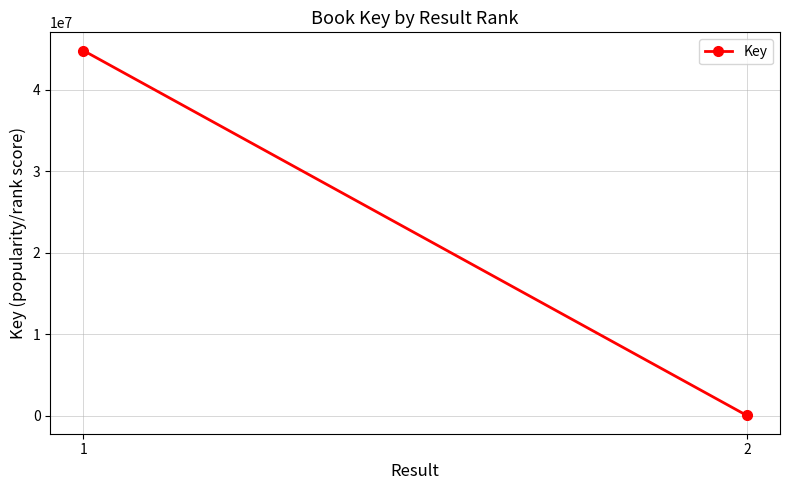

Which category has the highest value across all series?

1